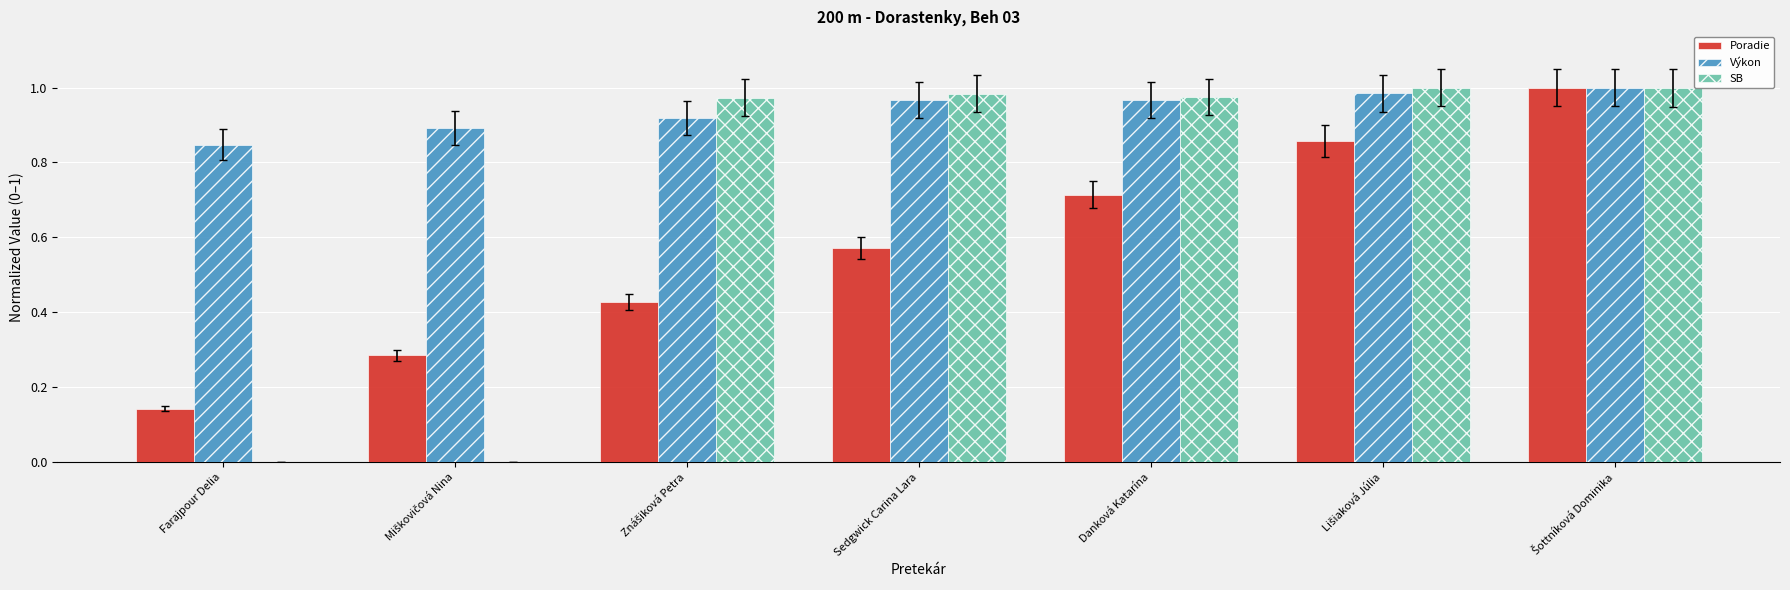

What is the total value across all series at Danková Katarína?

2.7